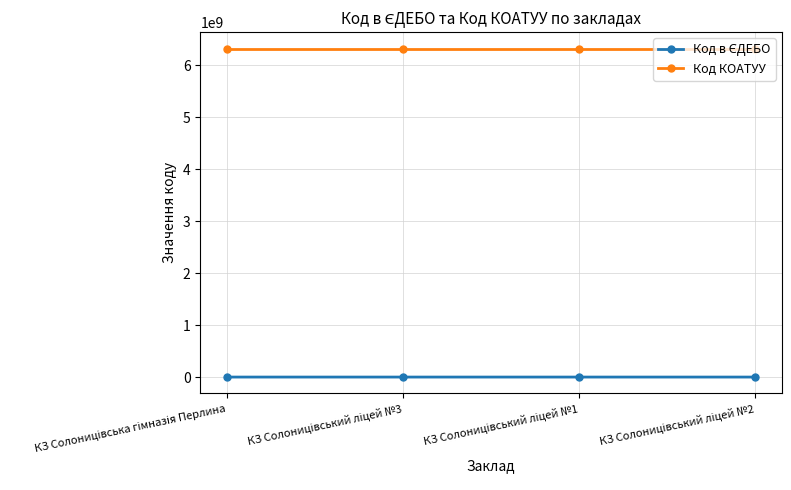

How many lines are shown in the chart?

2